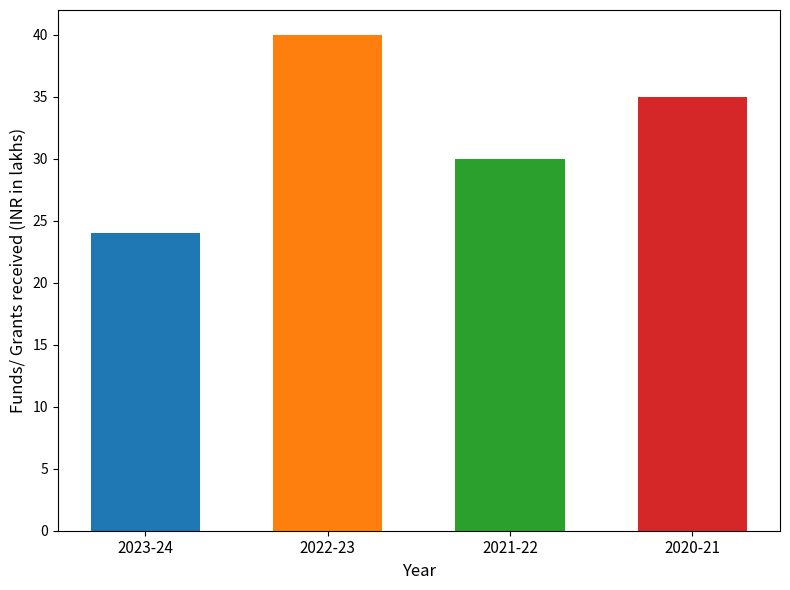

What is the label of the 3rd bar from the right?

2022-23